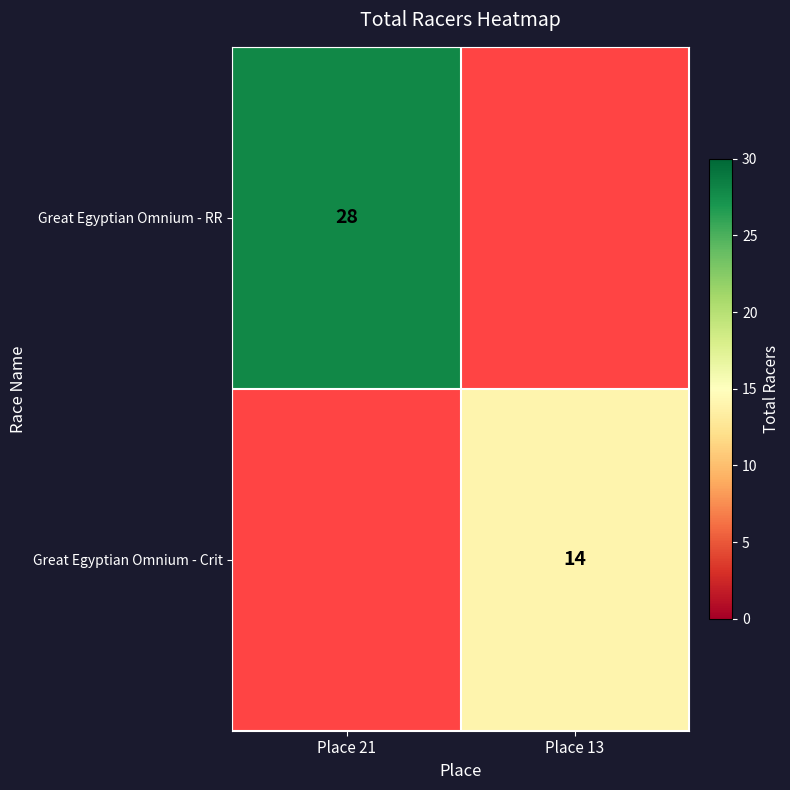

The value of Great Egyptian Omnium - Crit at Place 13 is 10. True or false?

False